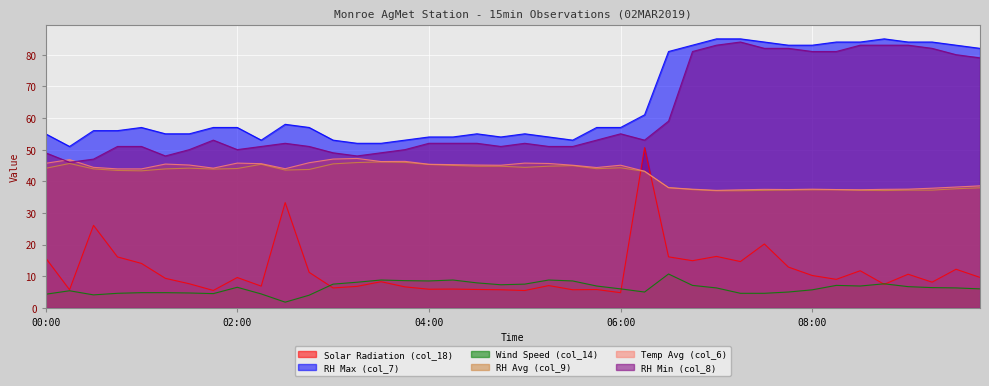

What is the value of the RH Max (col_7) point at the 23rd from the left?

53.0